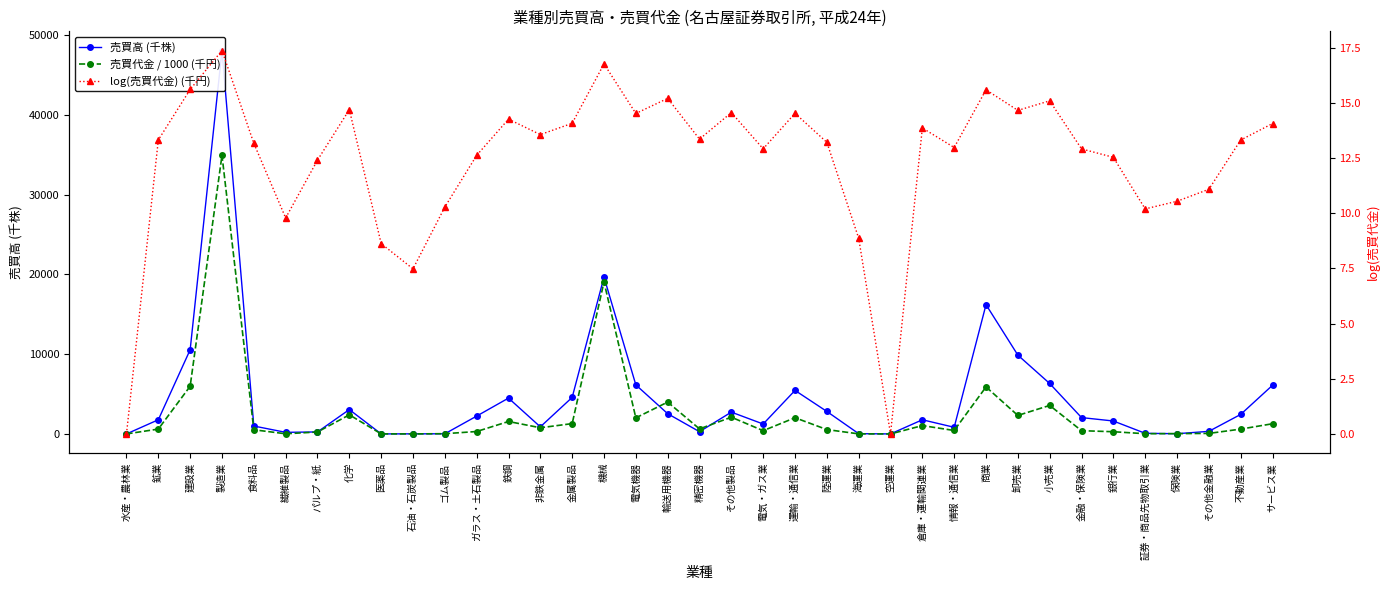

Reading left to right, what are all the values shown in this chart?

売買高 (千株): 0.0	1775.0	10550.0	48049.0	990.0	199.0	248.0	3053.0	1.0	9.0	17.0	2235.0	4490.0	887.0	4578.0	19650.0	6145.0	2535.0	279.0	2733.0	1241.0	5453.0	2818.0	31.0	0.0	1773.0	831.0	16197.0	9876.0	6321.0	2047.0	1621.0	77.0	26.0	323.0	2446.0	6098.0
売買代金 / 1000 (千円): 0.0	607.5	5977.2	34914.2	521.7	17.7	243.3	2394.9	5.5	1.8	29.1	302.2	1558.3	773.6	1291.5	19043.1	2014.2	3989.9	629.9	2097.5	406.4	2028.3	545.5	7.1	0.0	1044.7	431.0	5888.2	2317.4	3570.8	405.6	276.1	26.7	37.8	65.0	604.8	1276.4
log(売買代金) (千円): 0.0	13.3	15.6	17.4	13.2	9.8	12.4	14.7	8.6	7.5	10.3	12.6	14.3	13.6	14.1	16.8	14.5	15.2	13.4	14.6	12.9	14.5	13.2	8.9	0.0	13.9	13.0	15.6	14.7	15.1	12.9	12.5	10.2	10.5	11.1	13.3	14.1